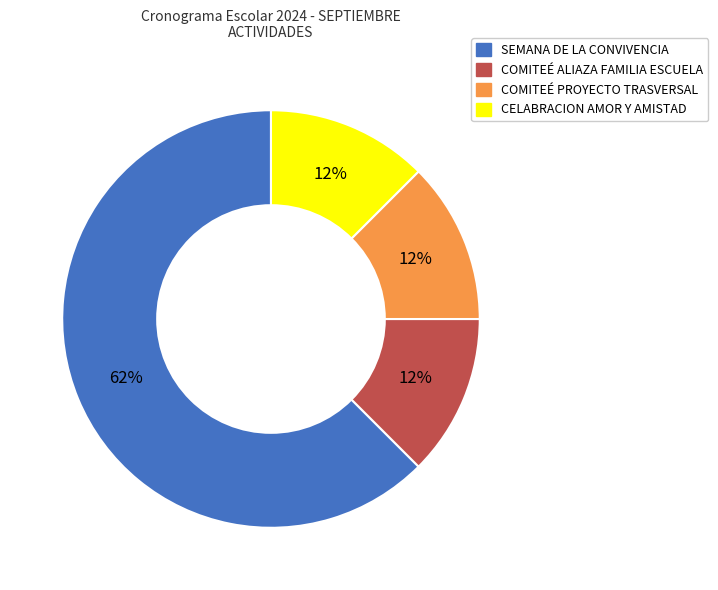

Is COMITEÉ ALIAZA FAMILIA ESCUELA the majority of the pie?

No